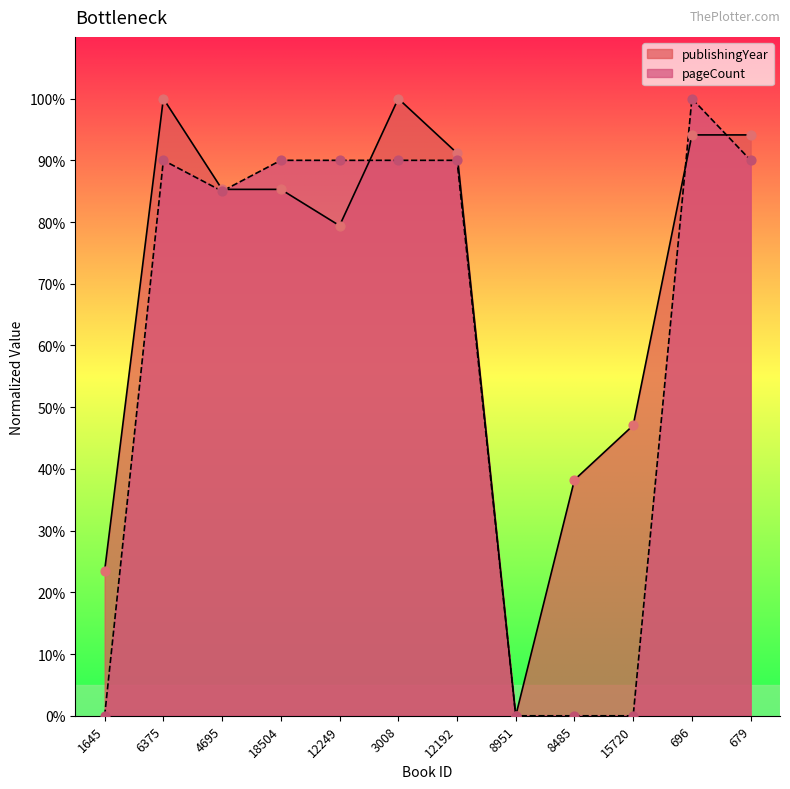

At how many categories does at least one series exceed 18?

11